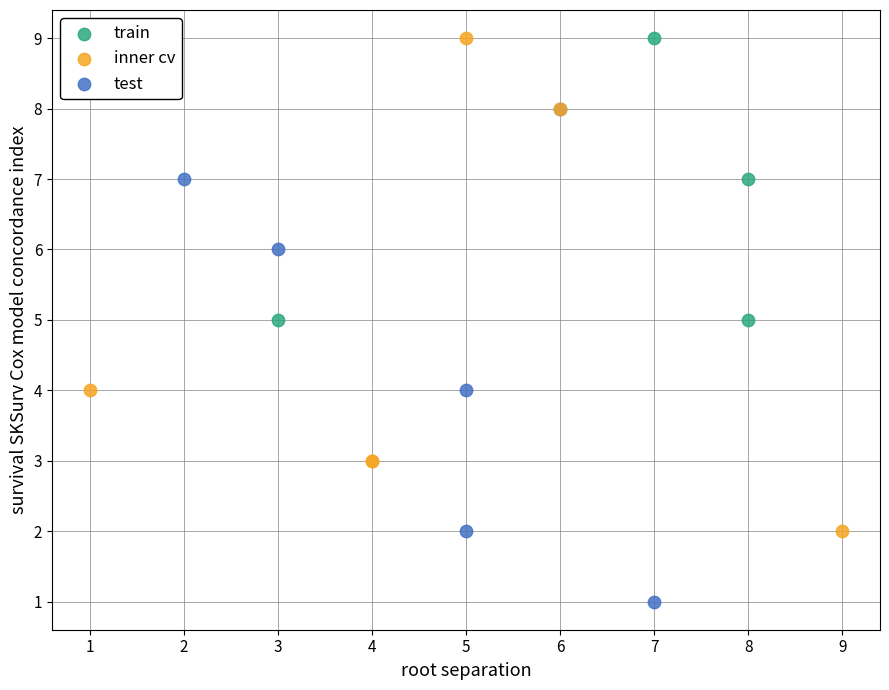

What are all the series names shown in the legend?

train, inner cv, test